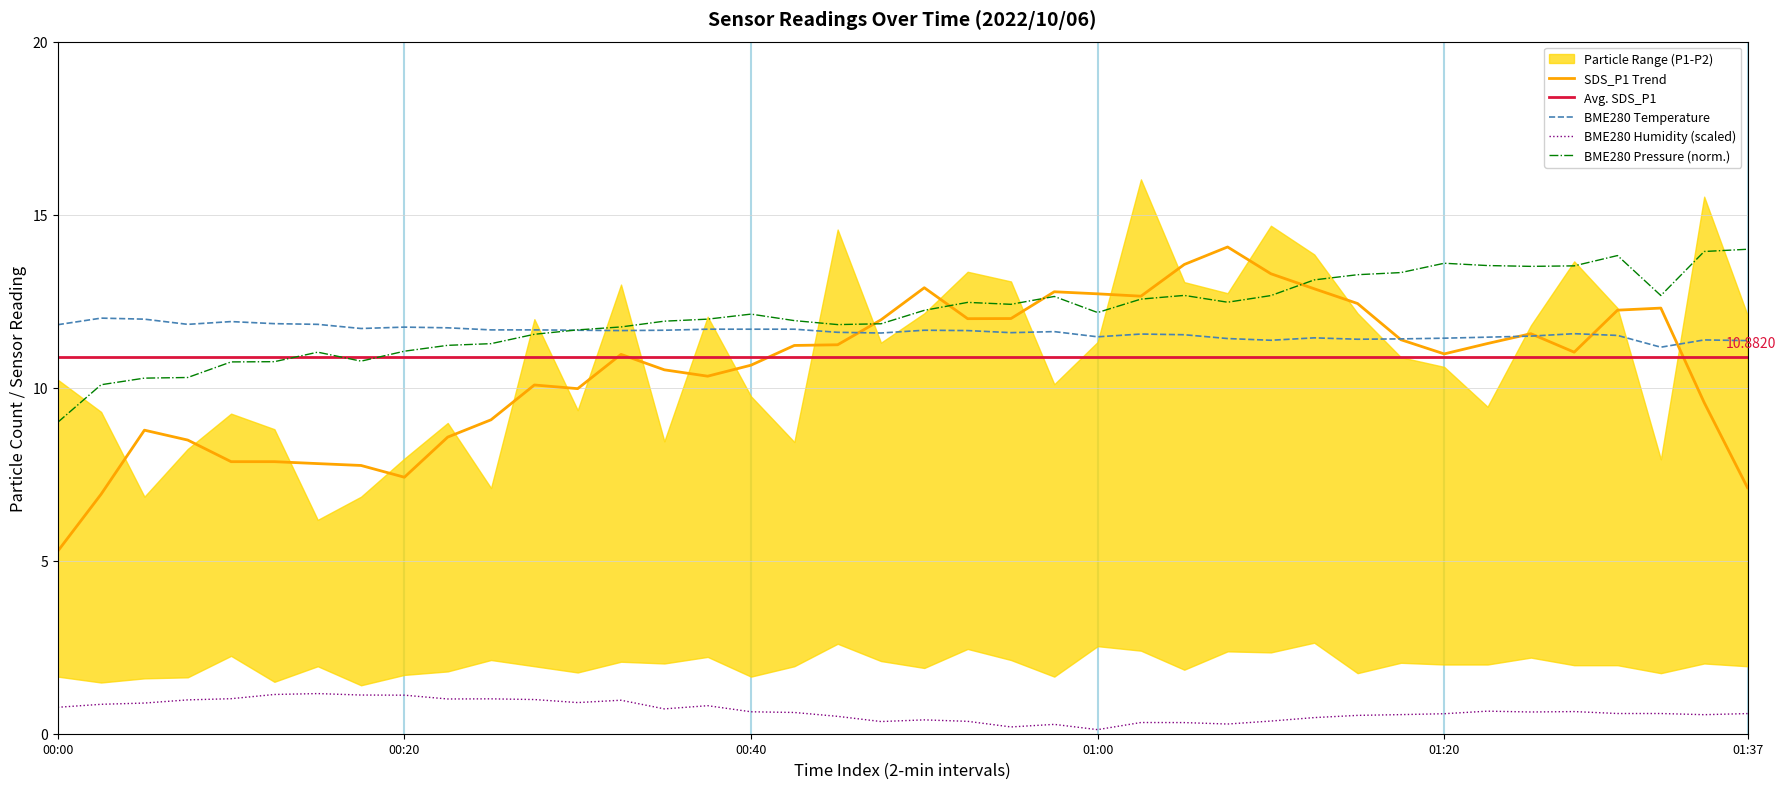

What is the label of the 21st point from the left?

20